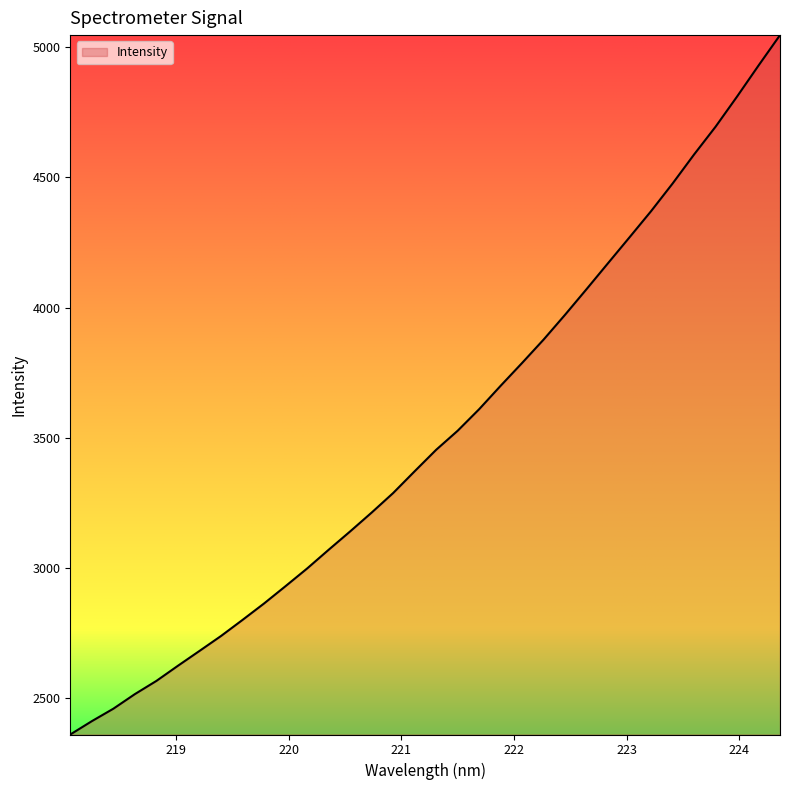

What is the difference between the maximum and minimum values?

2687.1